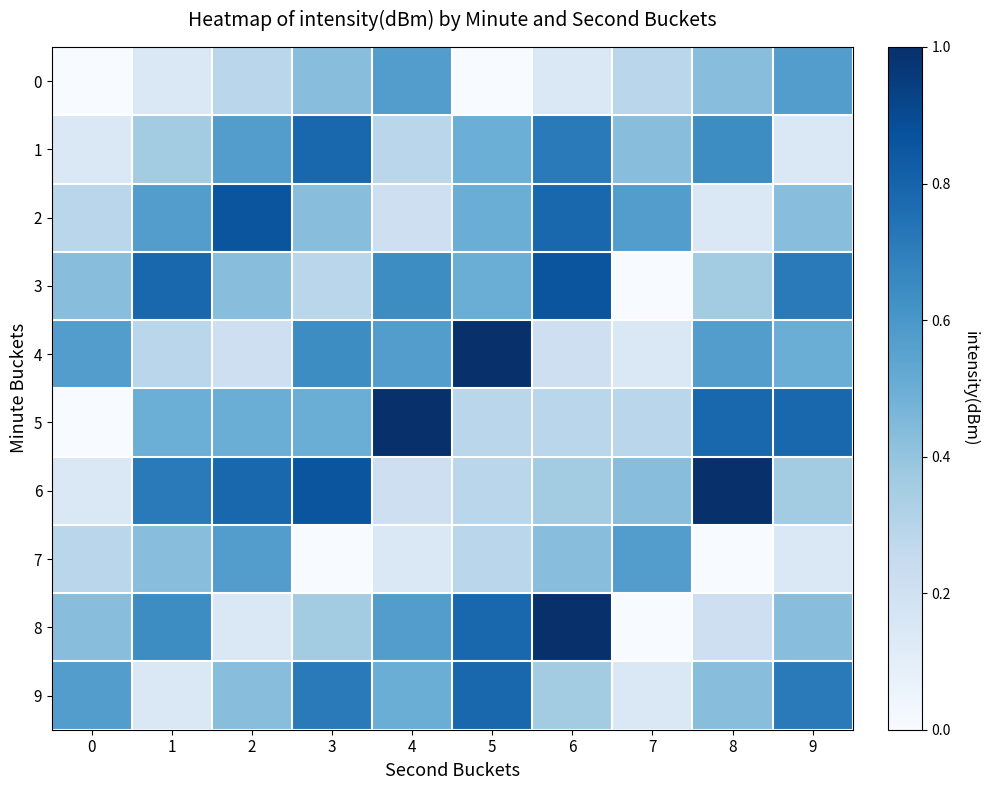

How many series are shown in this chart?

10